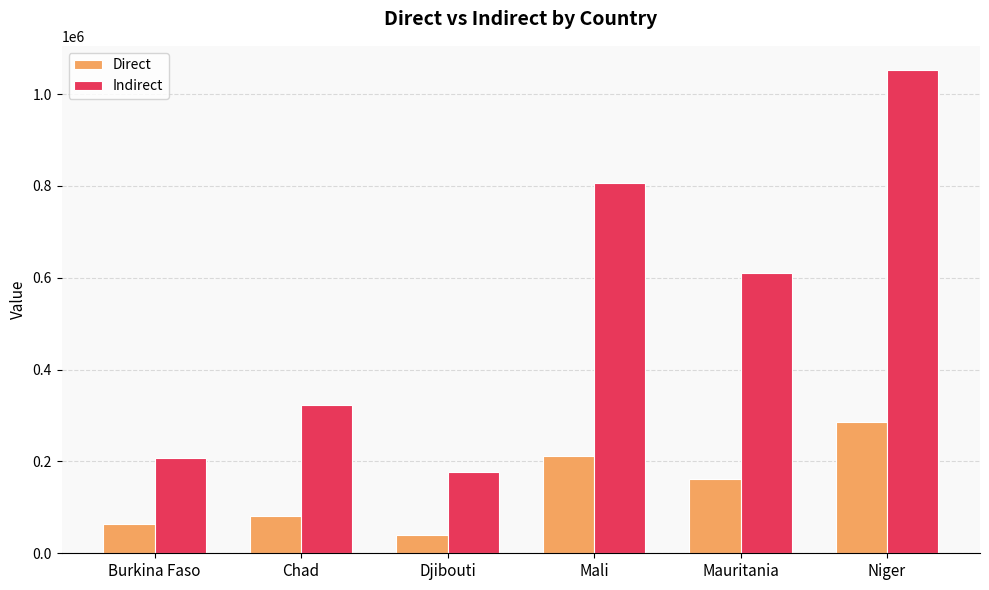

How many bars are there in each group?

2